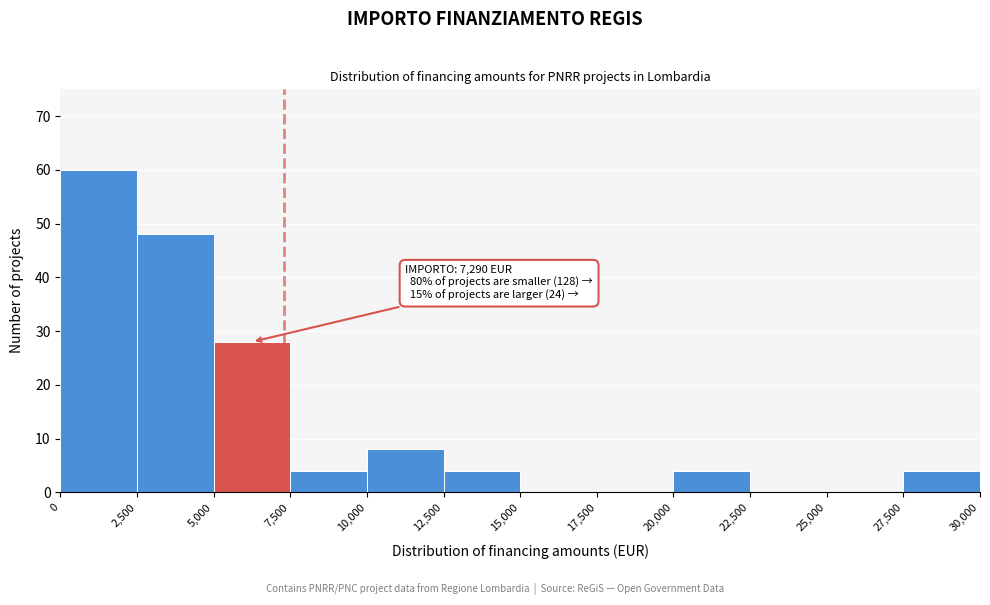

Over which range of the x-axis is the bar tallest?

0 to 2,500